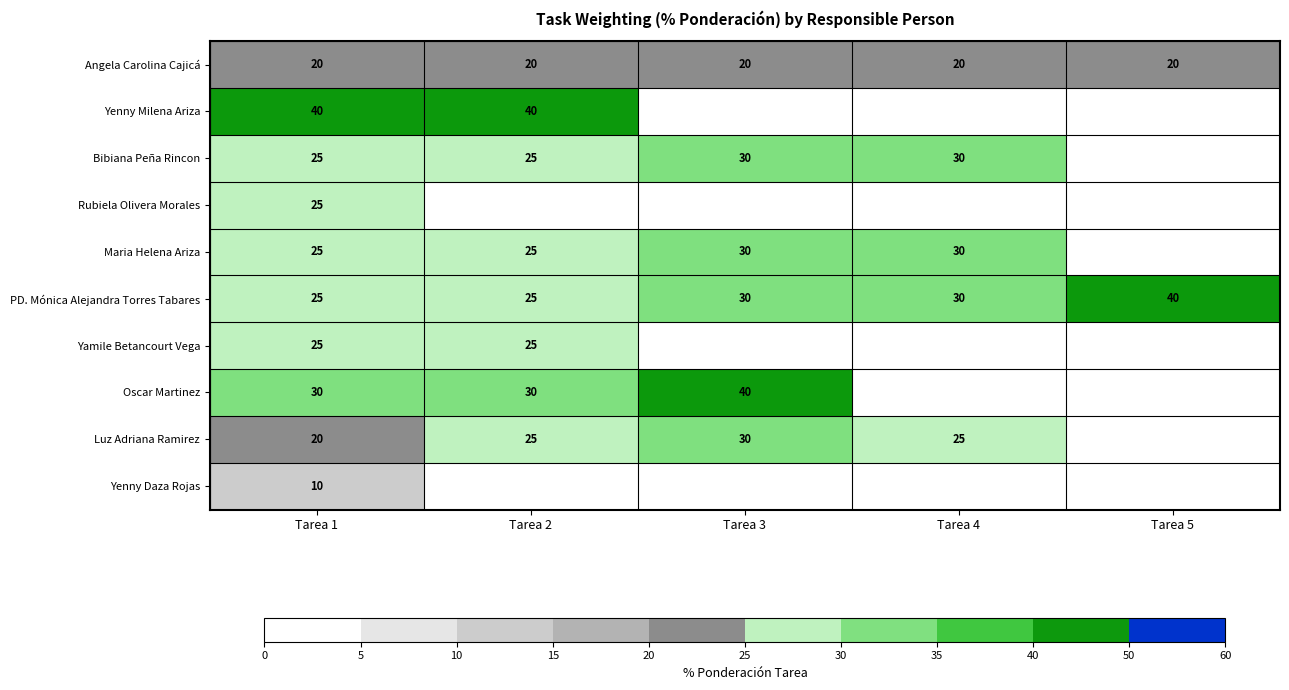

What is the sum of the PD. Mónica Alejandra Torres Tabares values at Tarea 2 and Tarea 1?

50